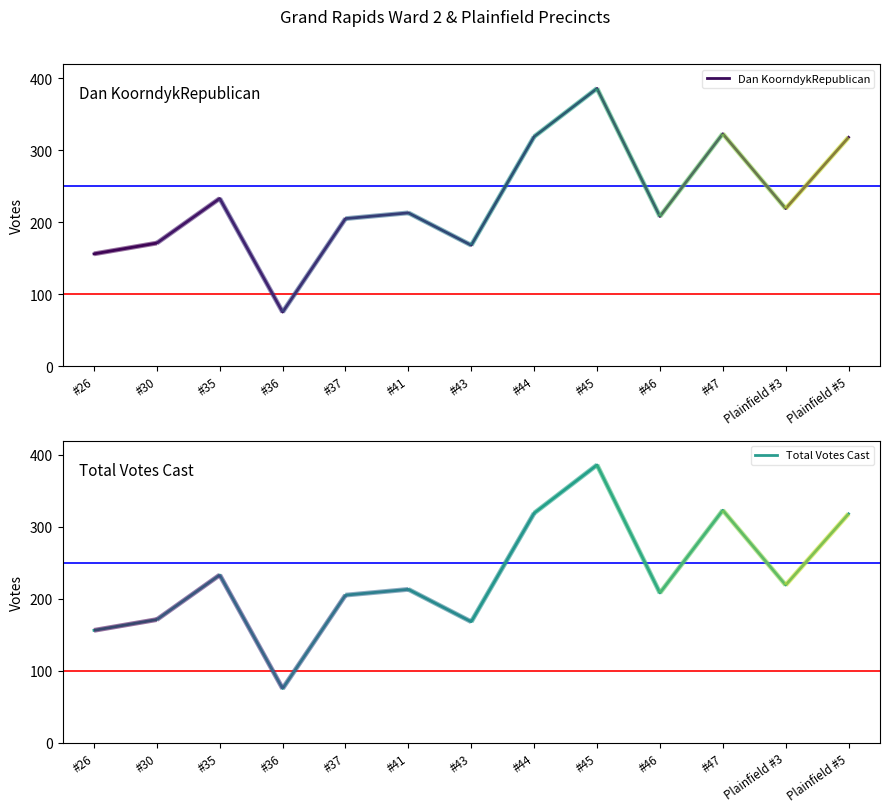

True or false: Total Votes Cast and Dan KoorndykRepublican intersect in this chart.

False